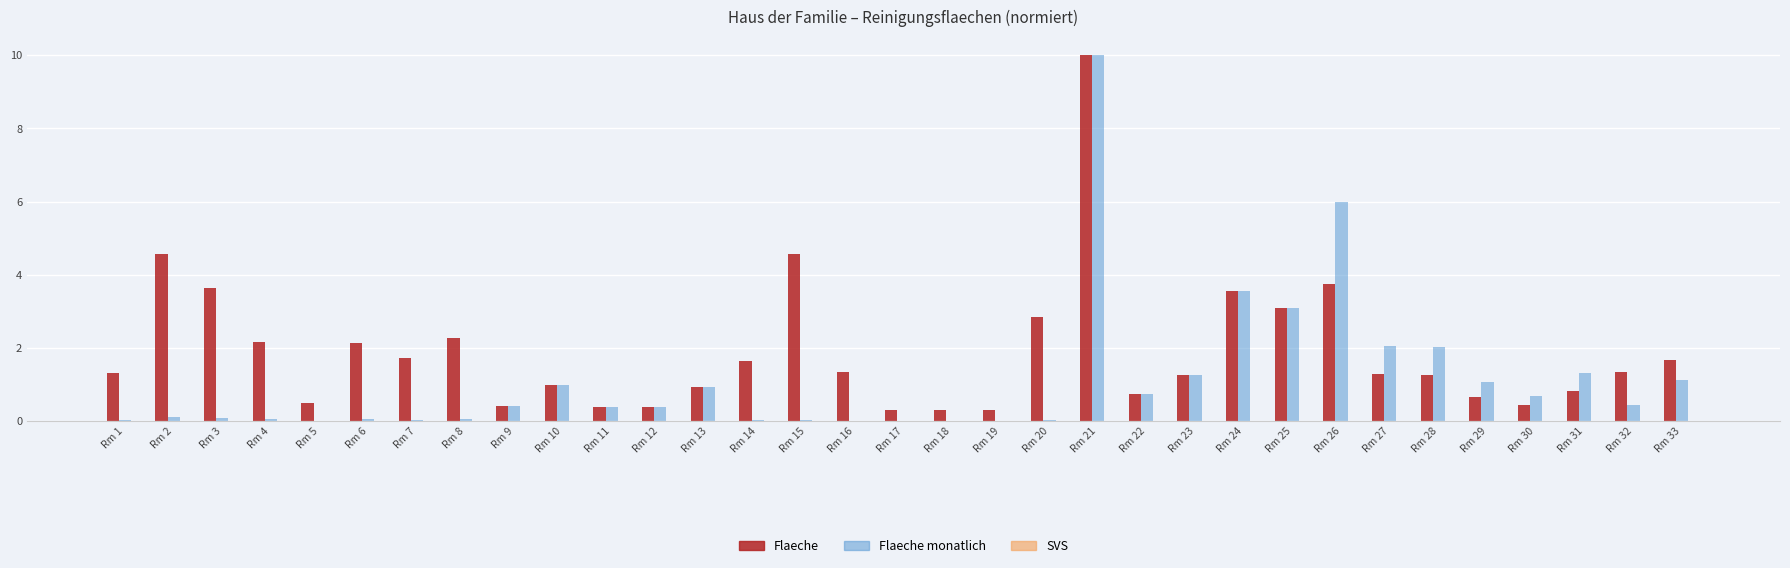

What is the greatest value displayed?

10.0